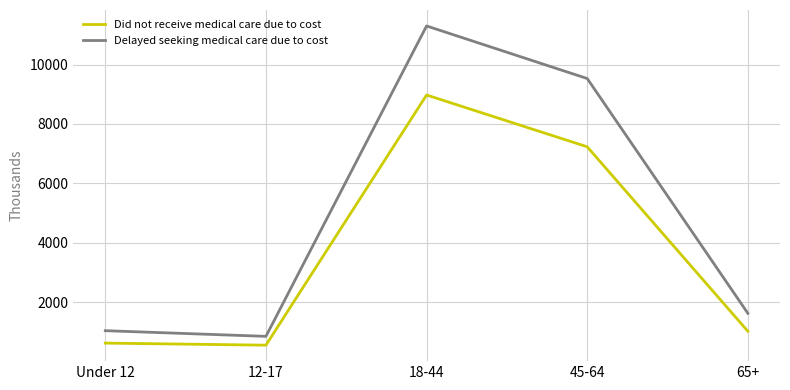

At which category does Delayed seeking medical care due to cost reach its first local valley?

12-17